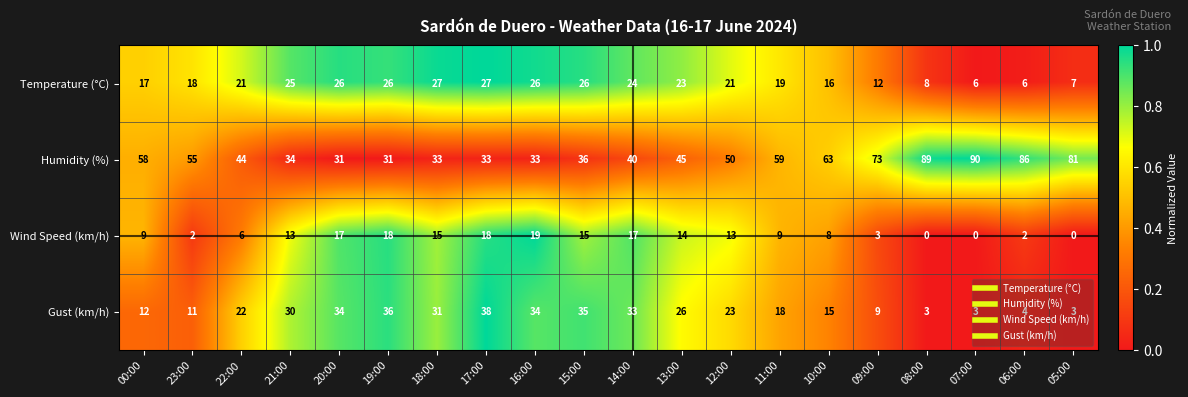

The value of Wind Speed (km/h) at 17:00 is 8. True or false?

False